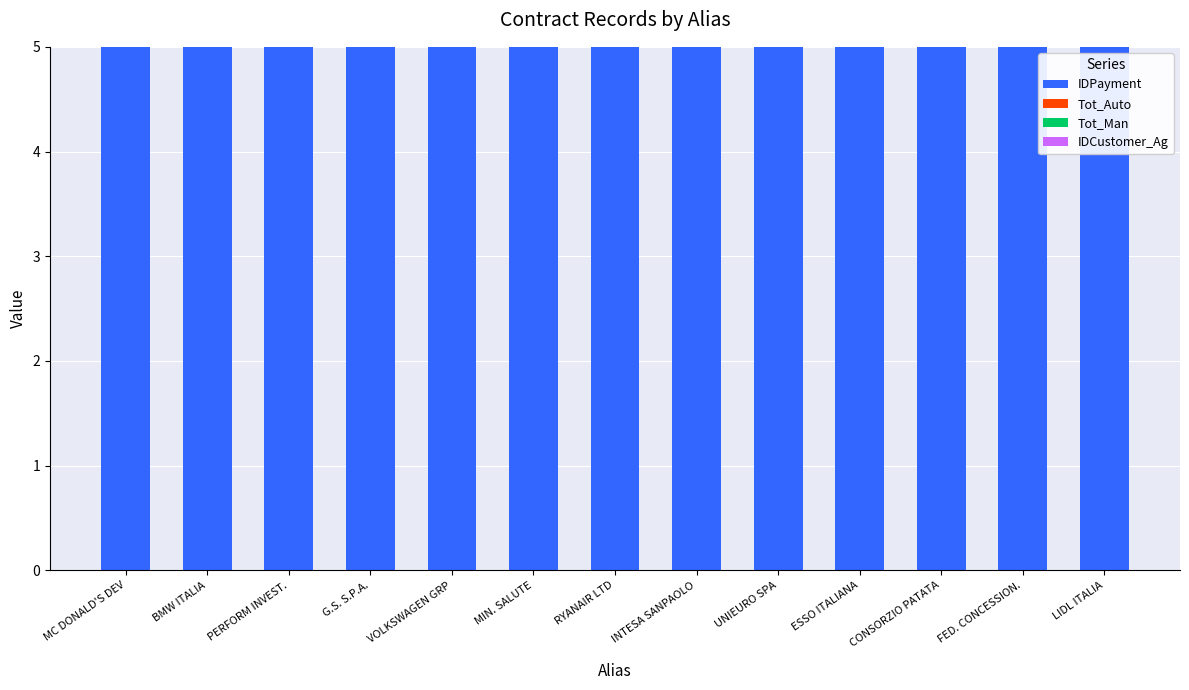

What is the label of the 8th bar from the right?

MIN. SALUTE